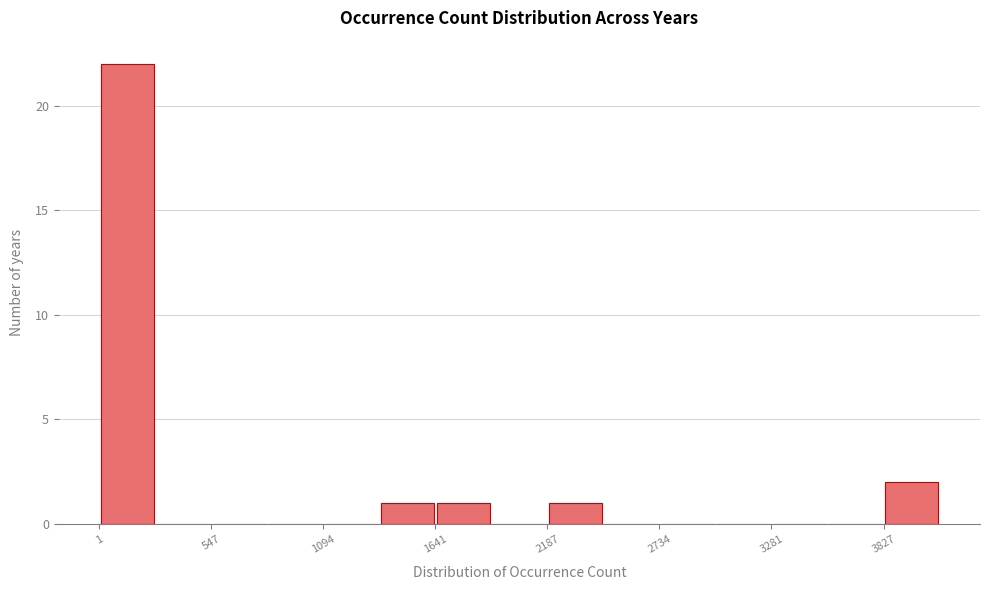

Read against the x-axis, roughly where is the centre of the tallest bar?

100